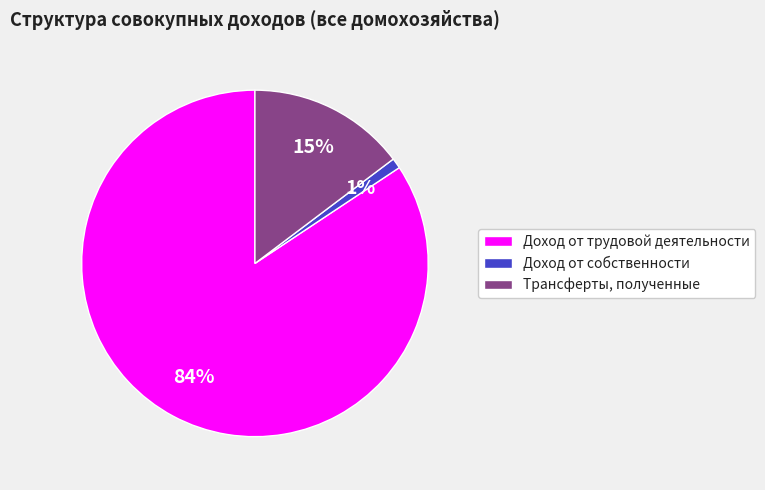

Between Доход от собственности and Трансферты, полученные, which is larger?

Трансферты, полученные